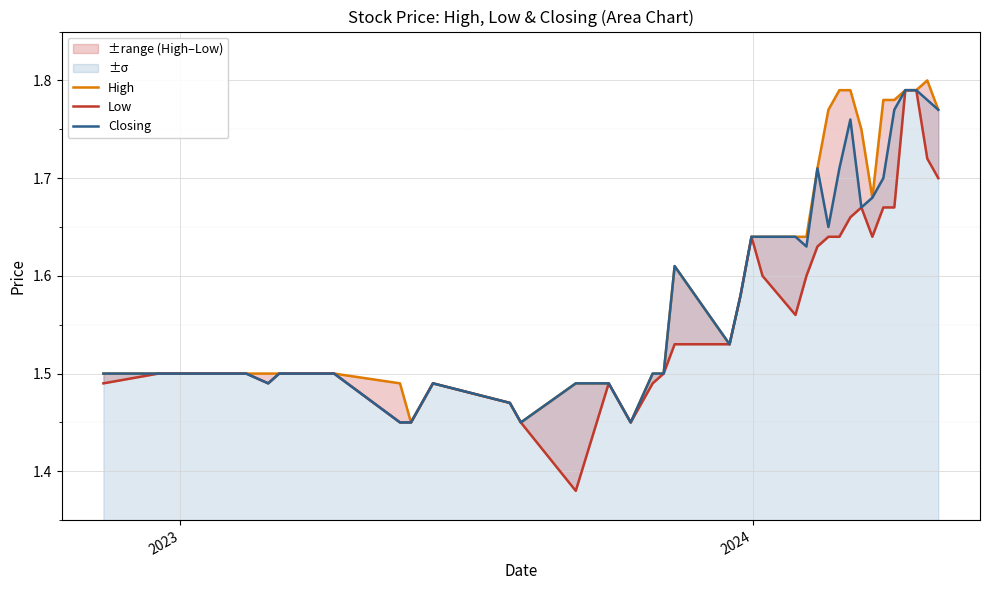

Rank the series by their average value, from highest to lowest.

High, Closing, Low